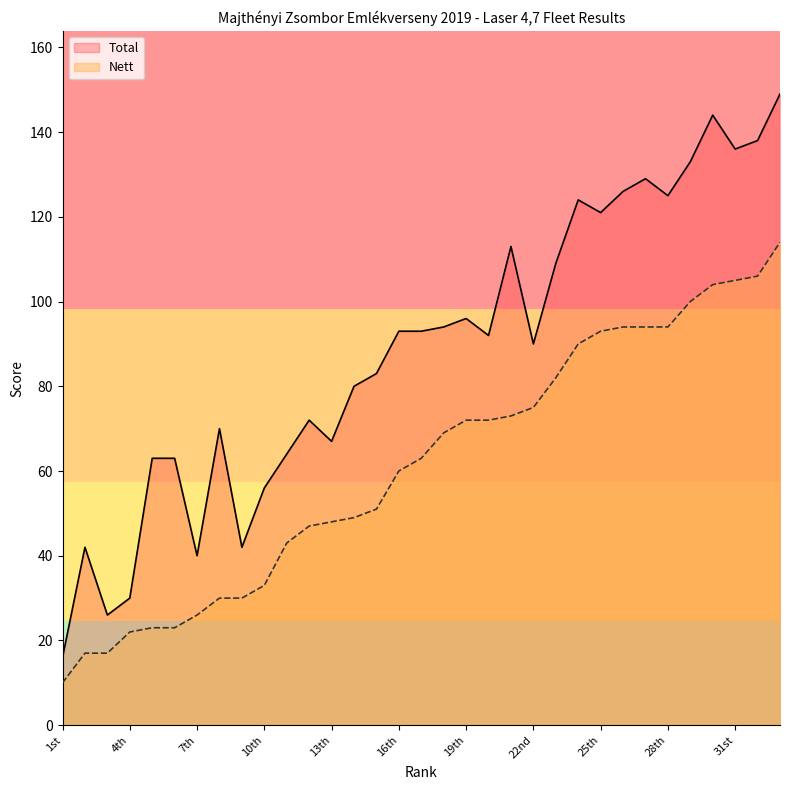

Where does the Total series first go above 92?

16th